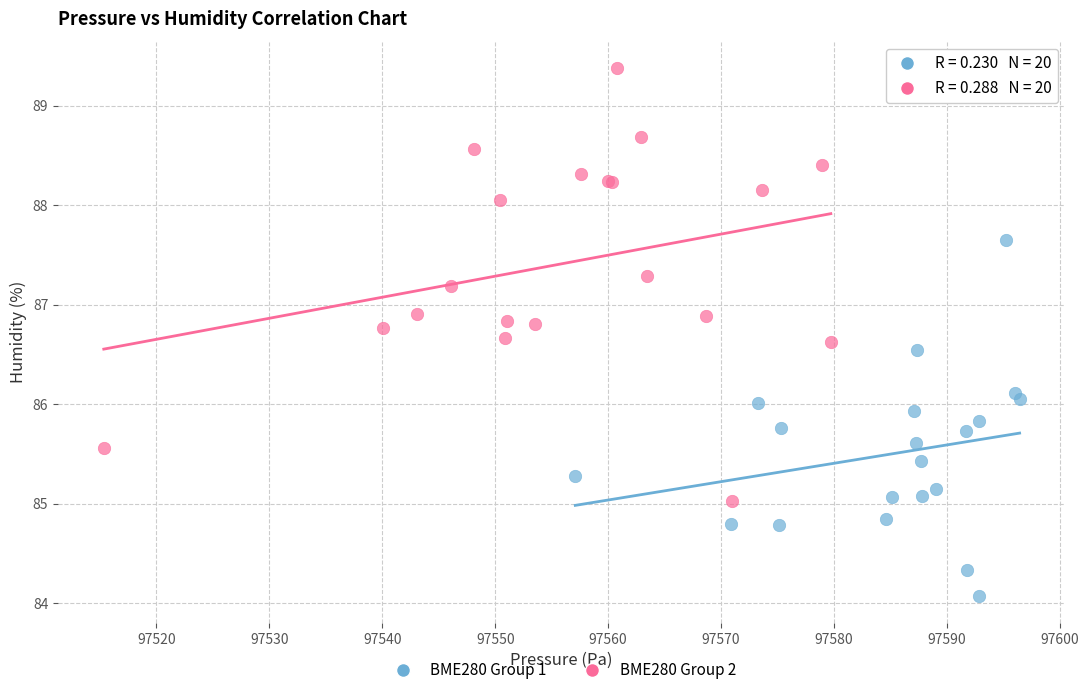

Which series reaches the maximum Y coordinate?

BME280 Group 2